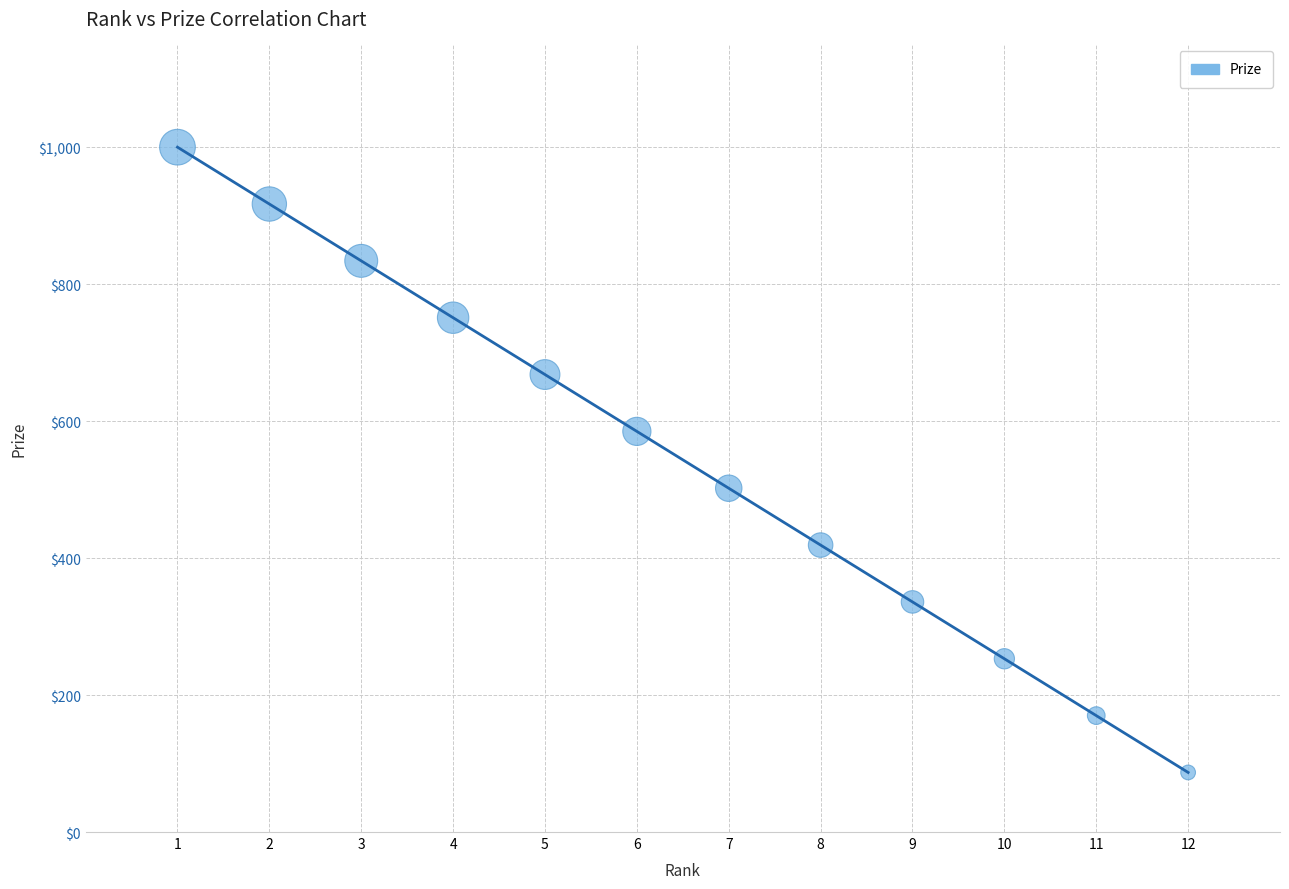

What is the average X value?

6